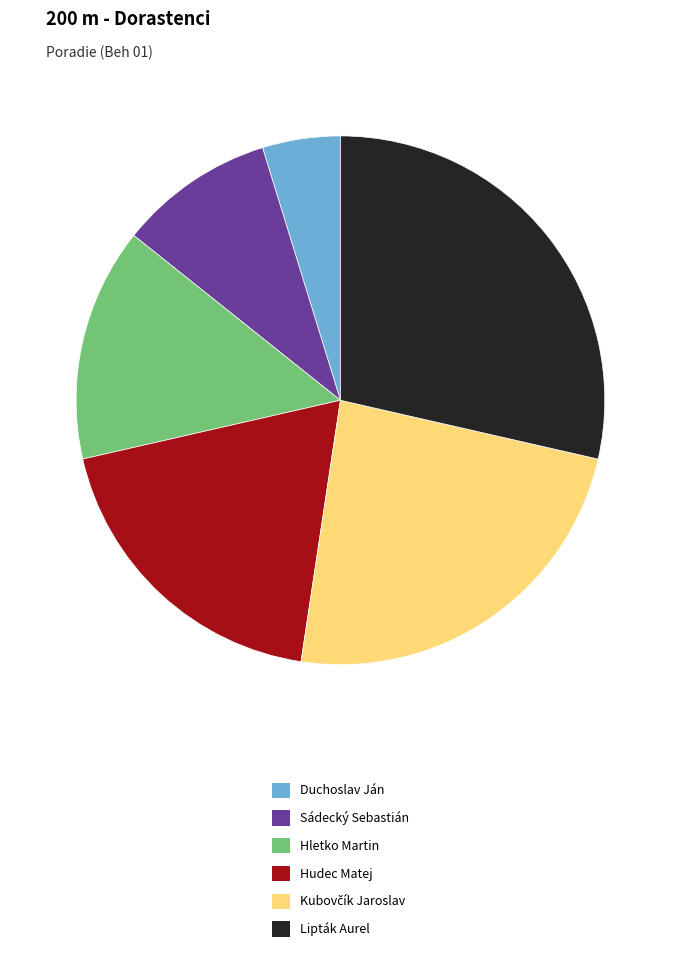

Does Hletko Martin account for over 50% of the chart?

No